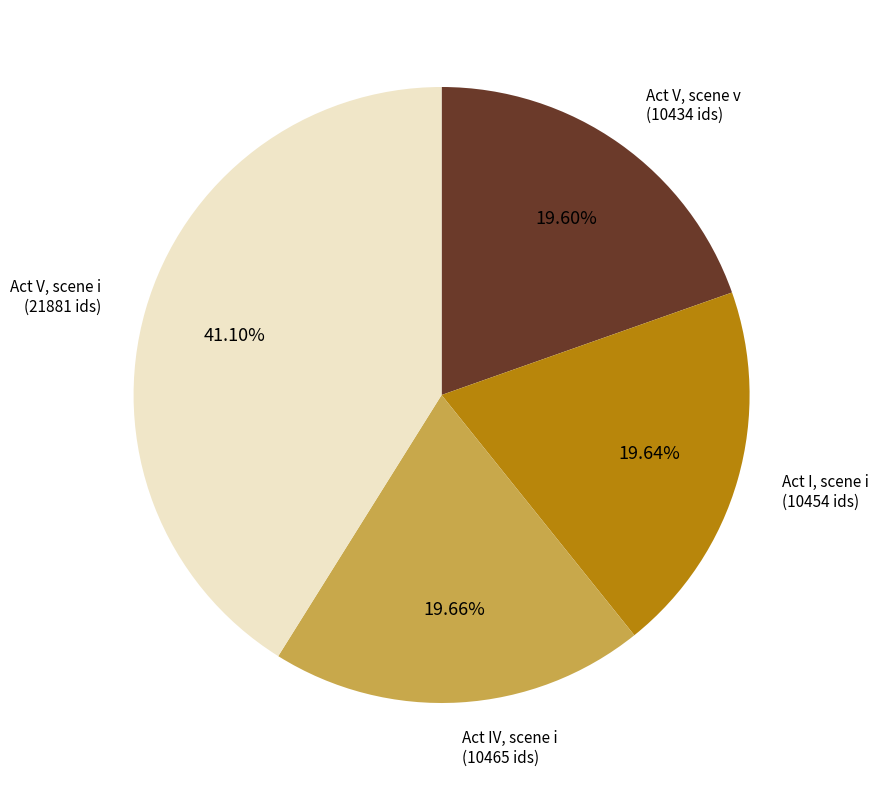

Is there a majority slice in this chart?

No